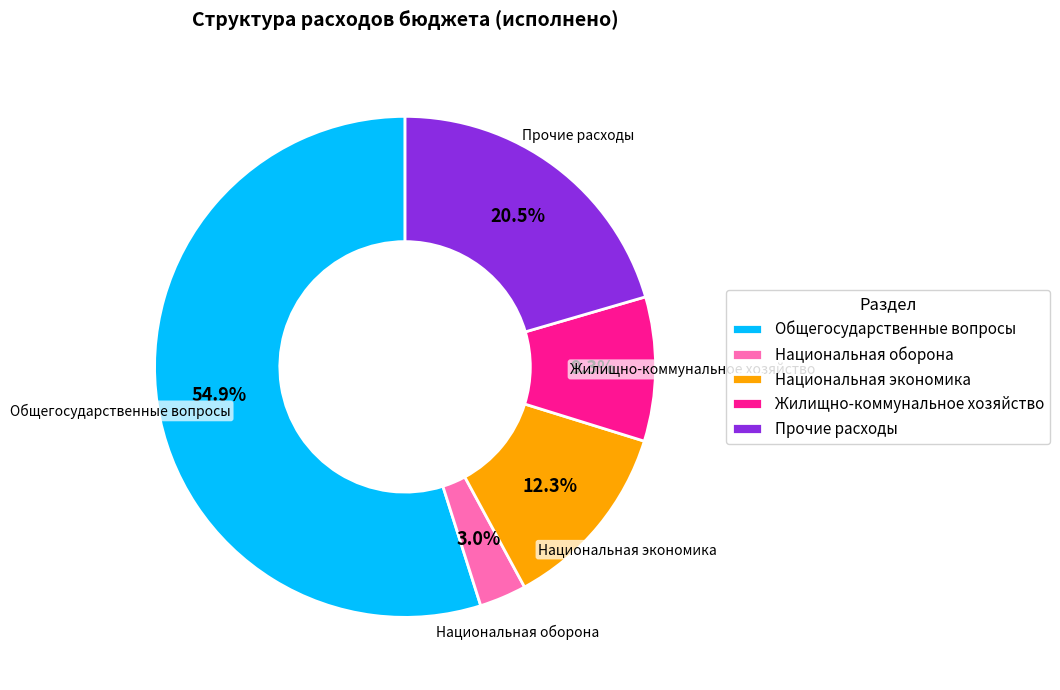

How much of the chart is everything except Прочие расходы?

79.5%